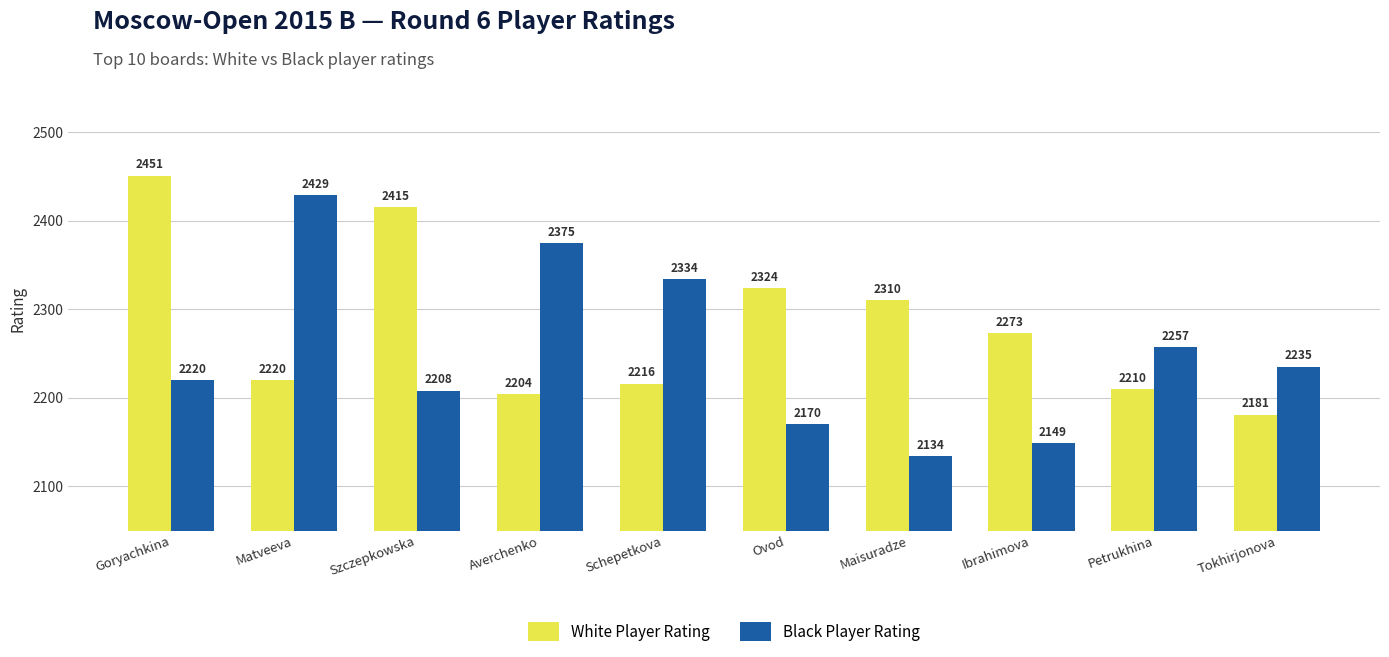

What is the maximum value shown in the chart?

2451